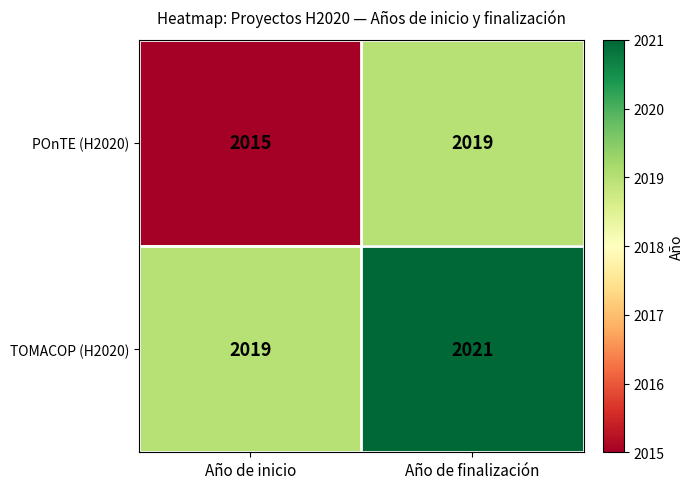

What is the greatest value displayed?

2021